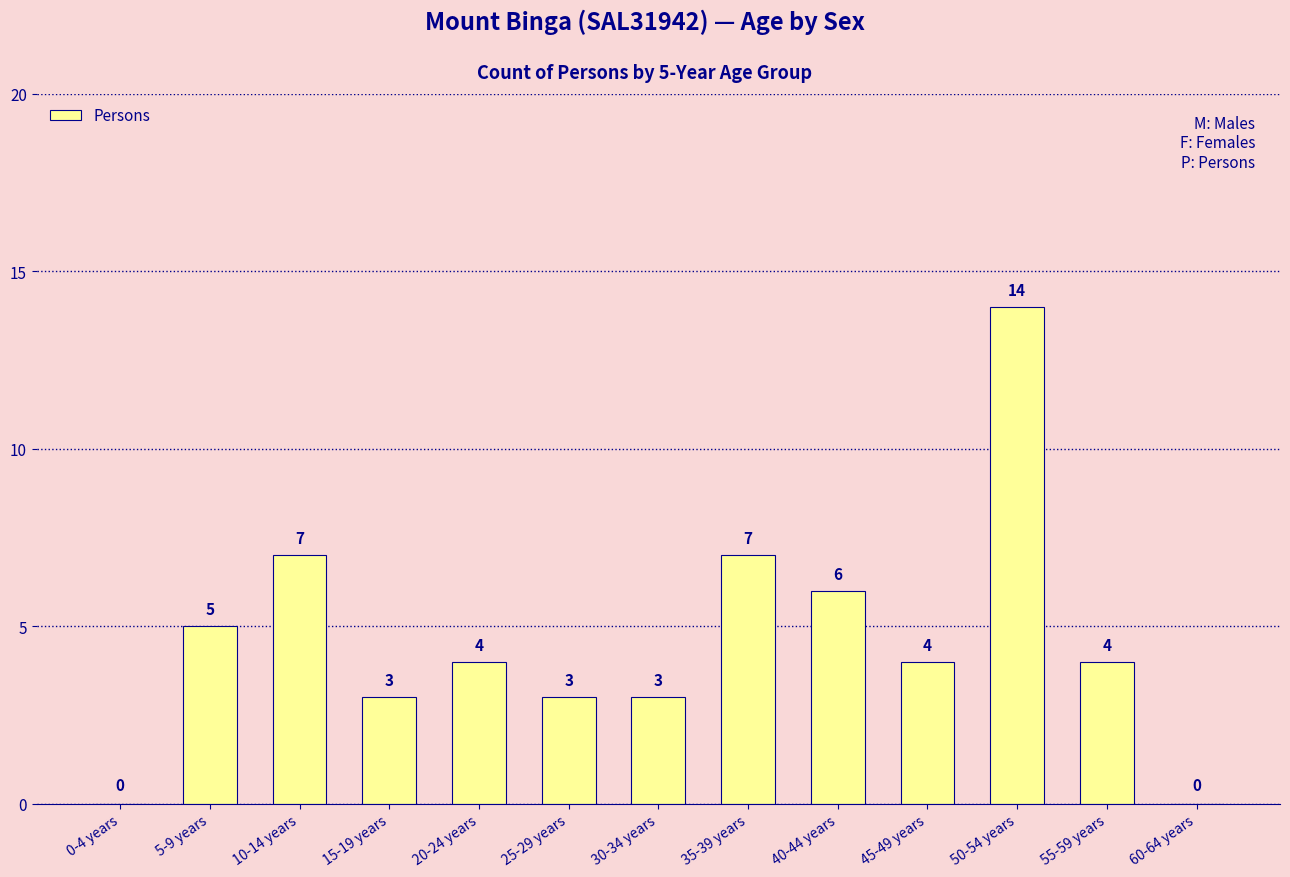

Is it true that the value at 35-39 years is 10?

False